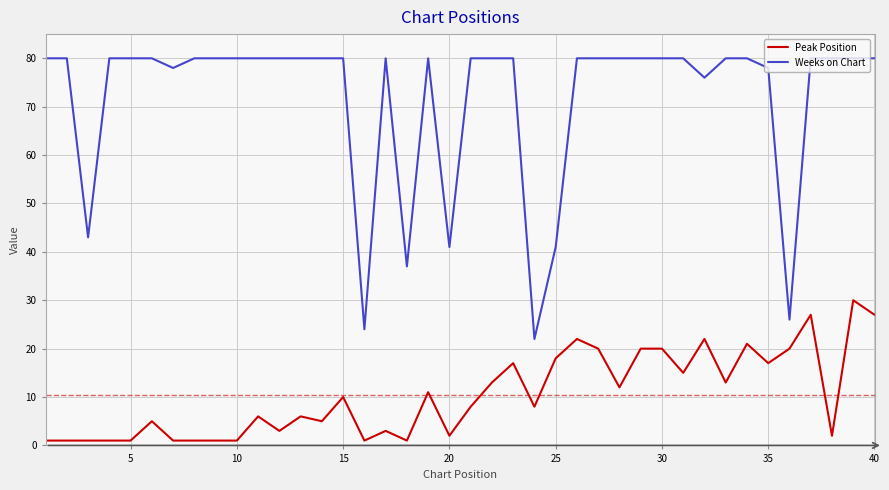

Which series has the largest range (max minus min)?

Weeks on Chart